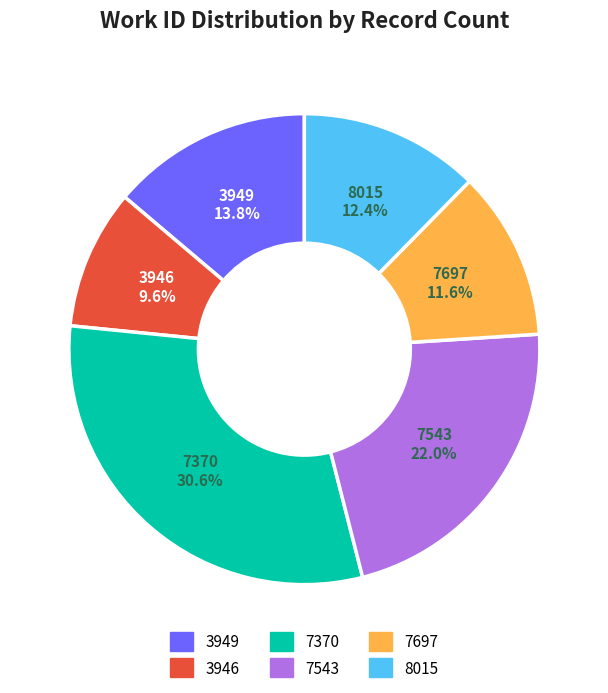

To the nearest percent, what portion does 7543 represent?

22%